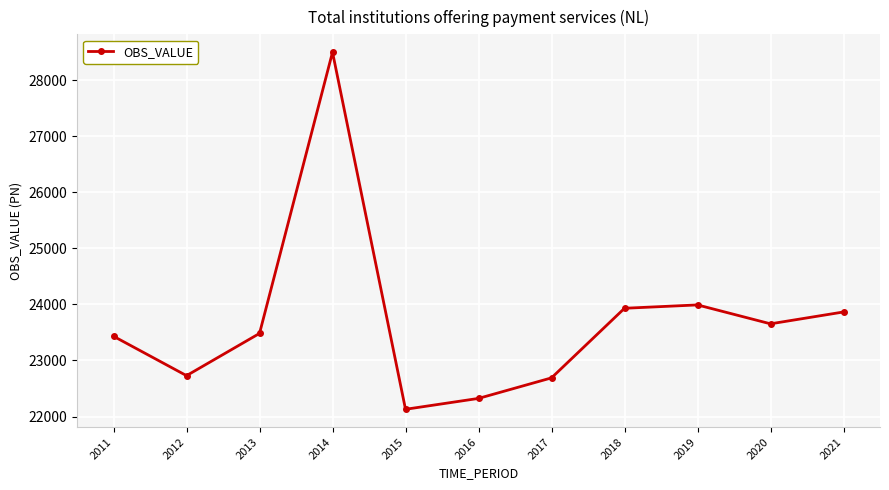

What is the difference between the maximum and minimum values?

6366.9